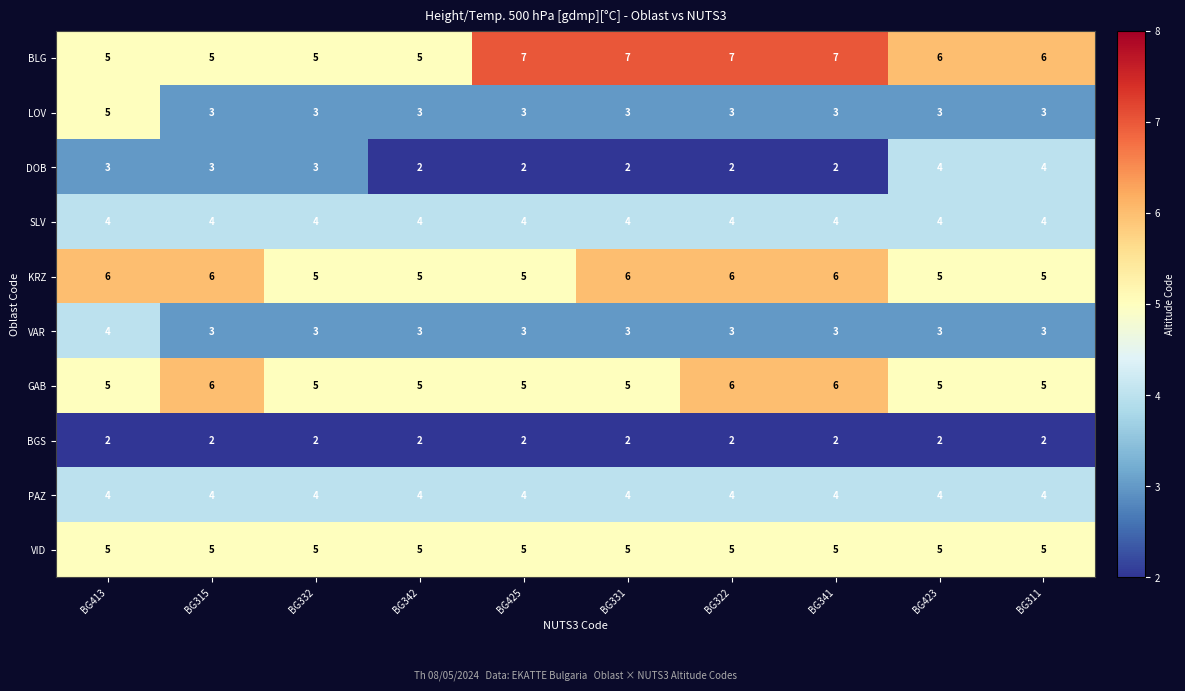

At how many categories does at least one series exceed 2?

10